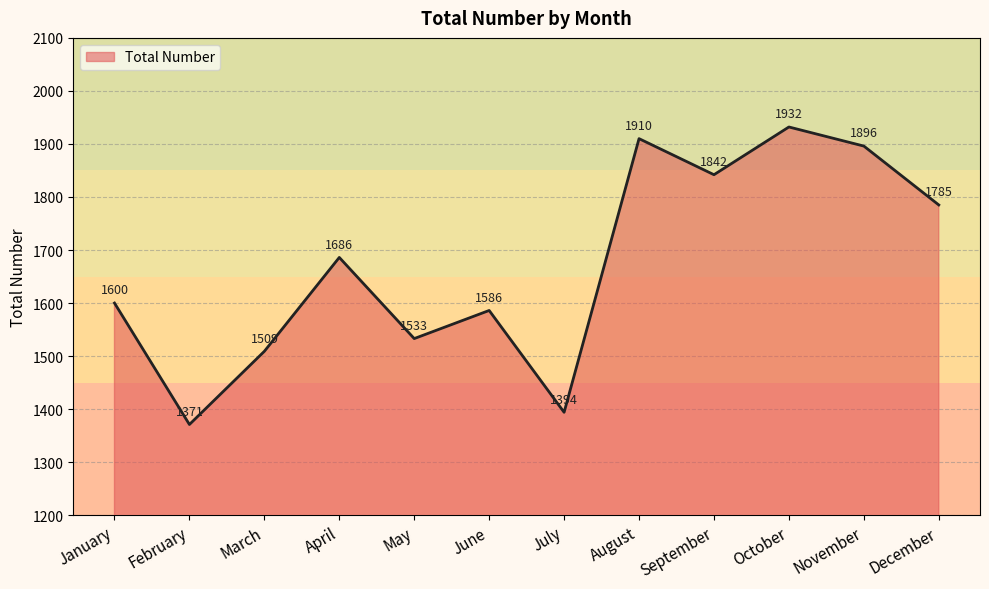

At which category does the chart reach its peak across all series?

October